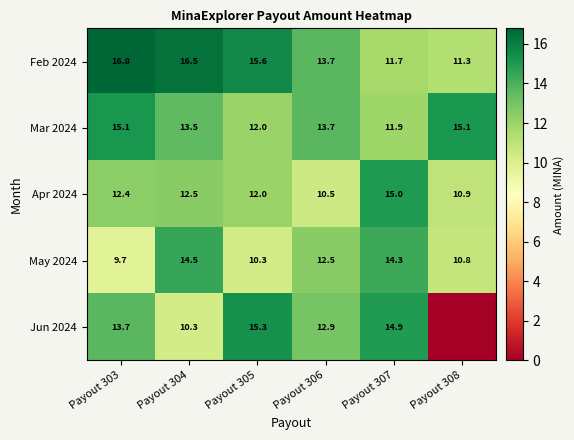

List the labels in order of May 2024 value, largest first.

Payout 304, Payout 307, Payout 306, Payout 308, Payout 305, Payout 303